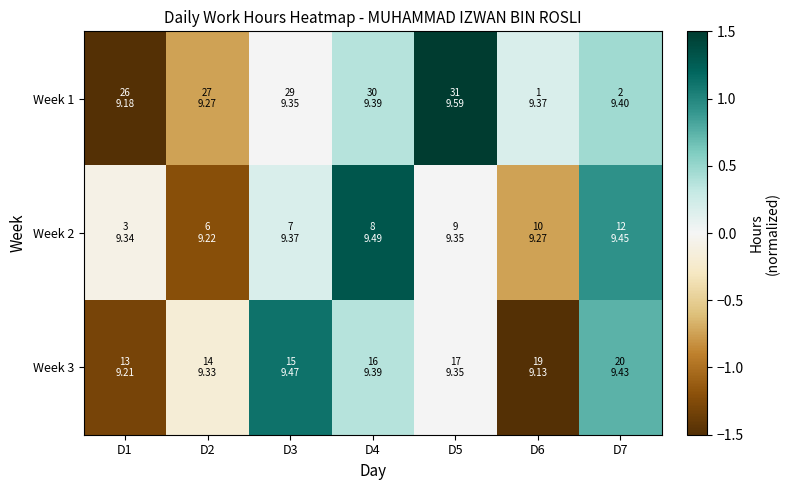

What is the total value across all series at D4?

2.1